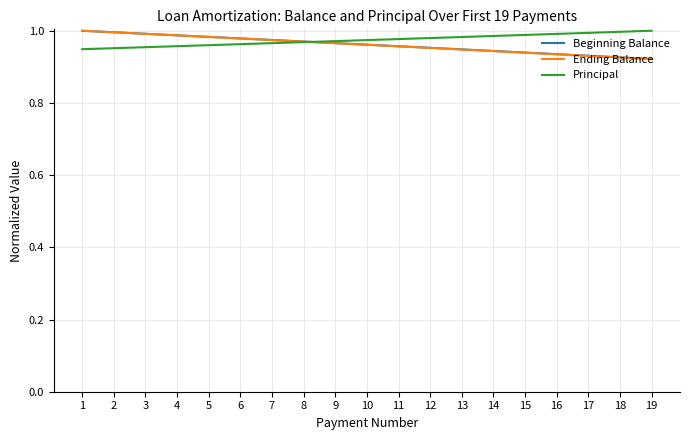

What is the total value across all series at 19?

2.8